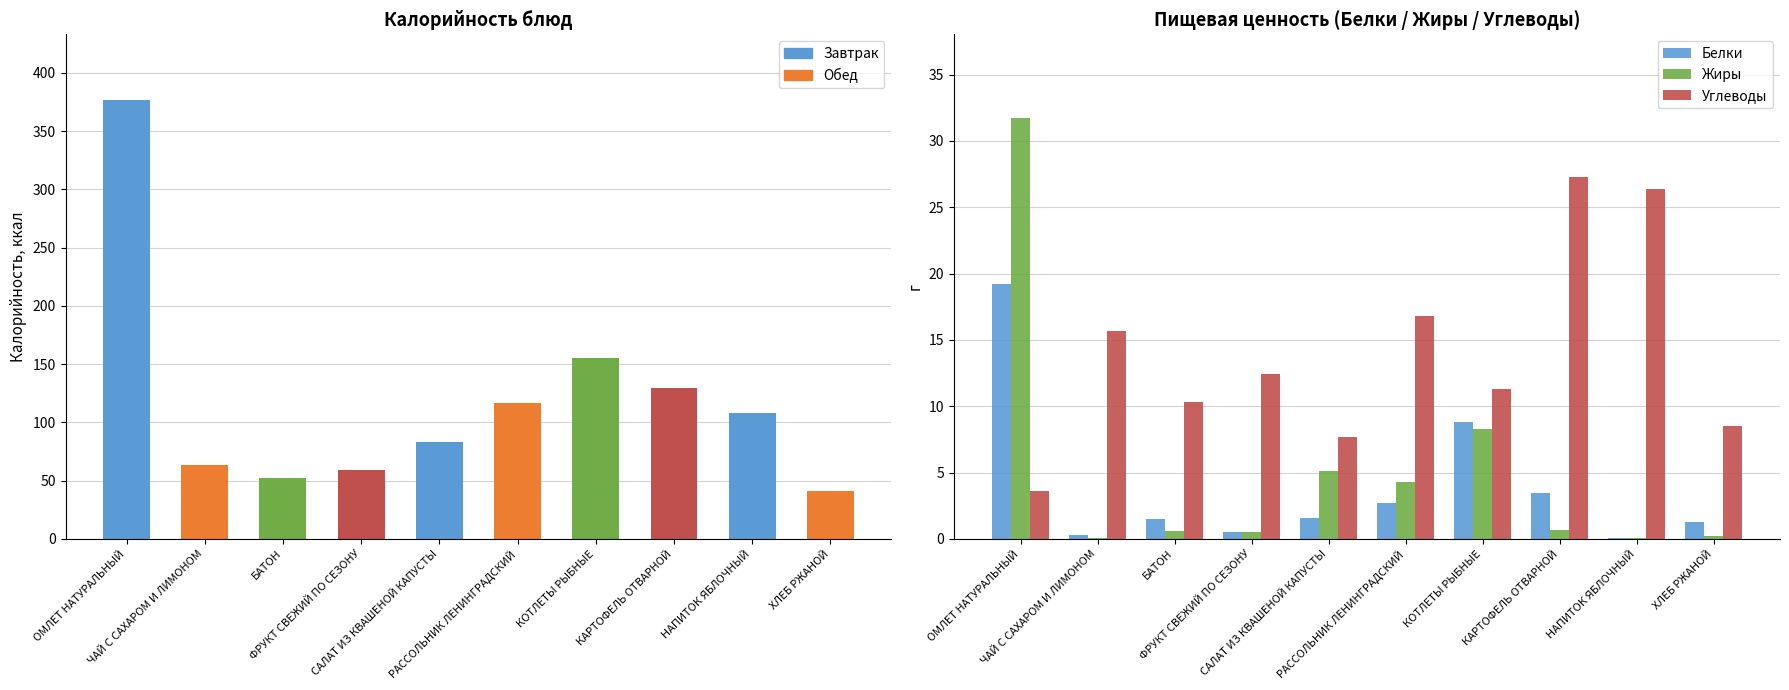

Are the bars horizontal?

No